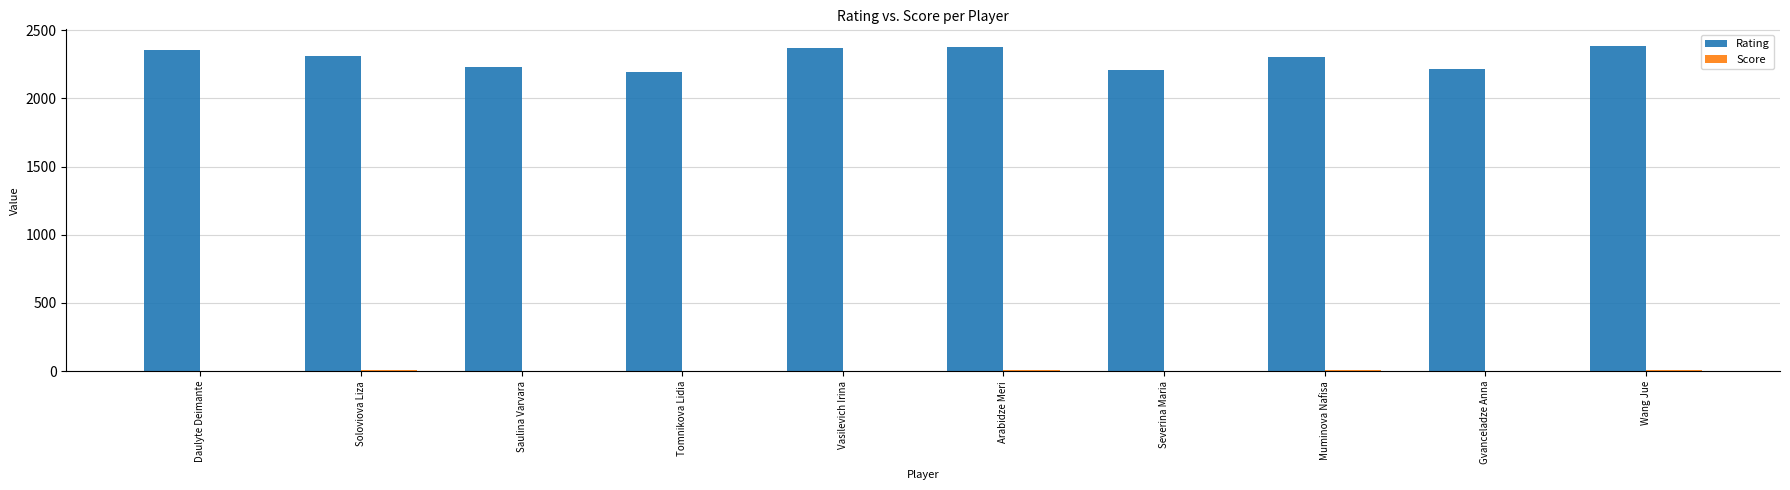

The value of Rating at Arabidze Meri is 2374.0. True or false?

True